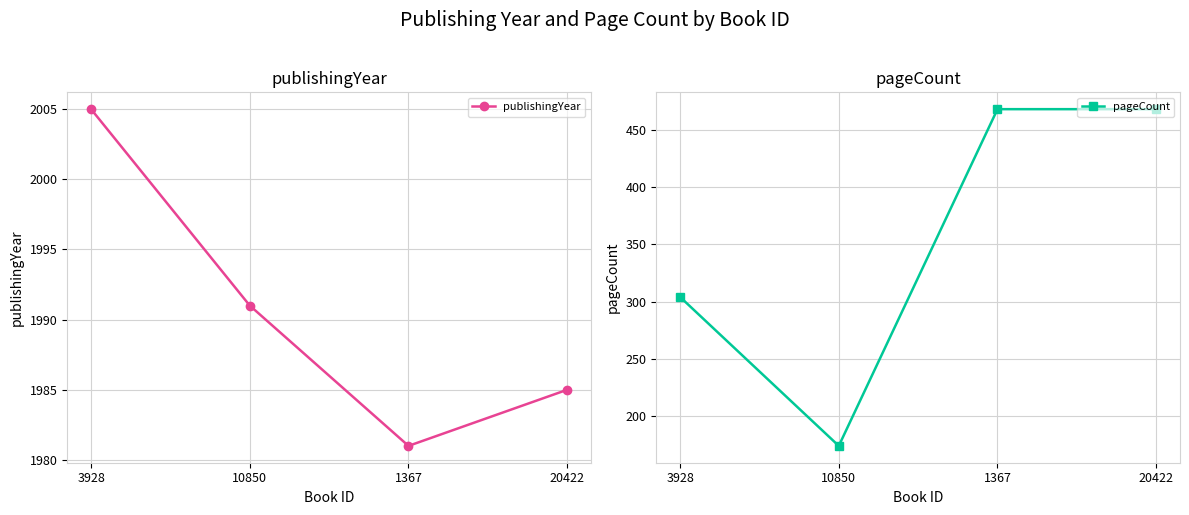

The pageCount series shows 262 at 1367. True or false?

False